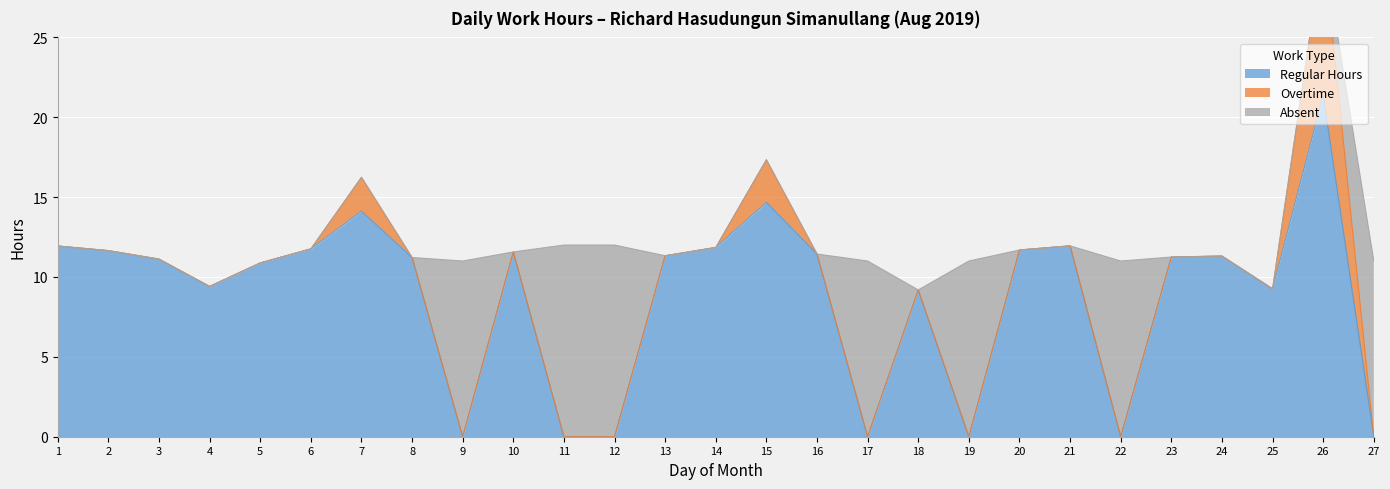

True or false: Regular Hours and Overtime cross at least once.

False